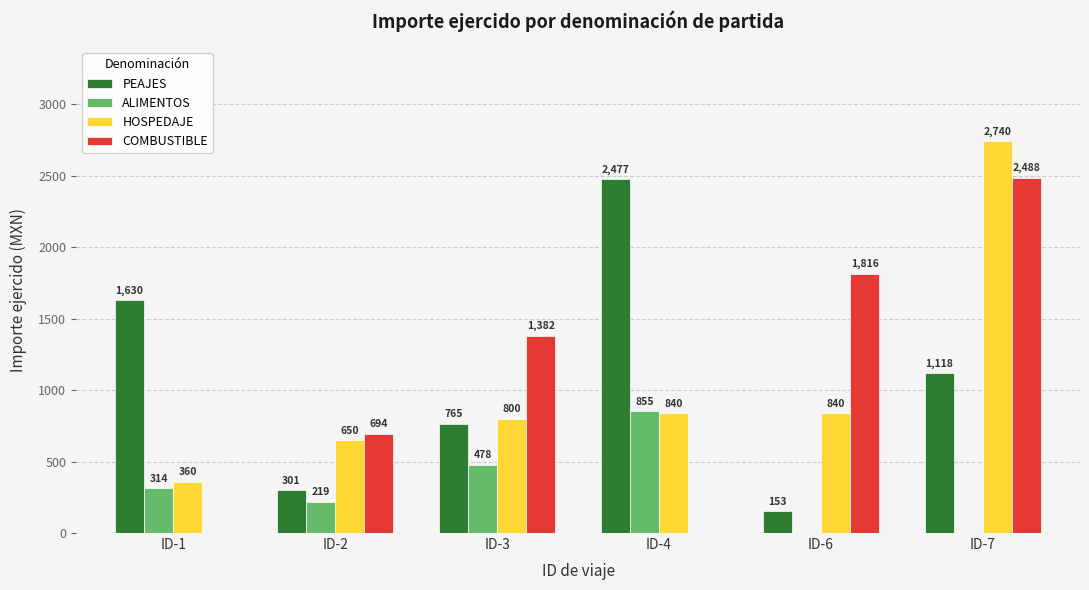

How many series are shown in this chart?

4